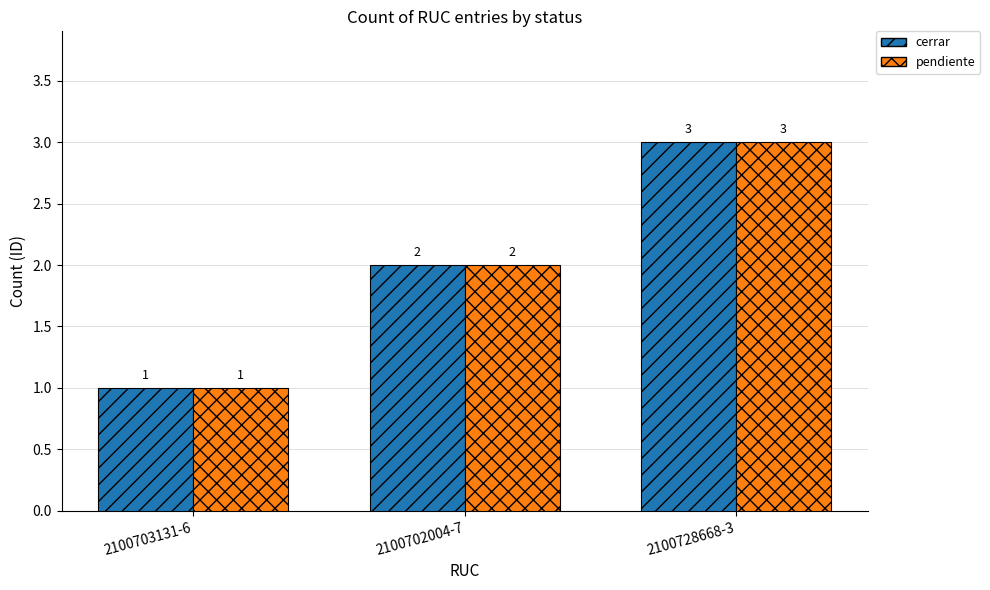

What is the approximate value of cerrar at 2100728668-3?

3